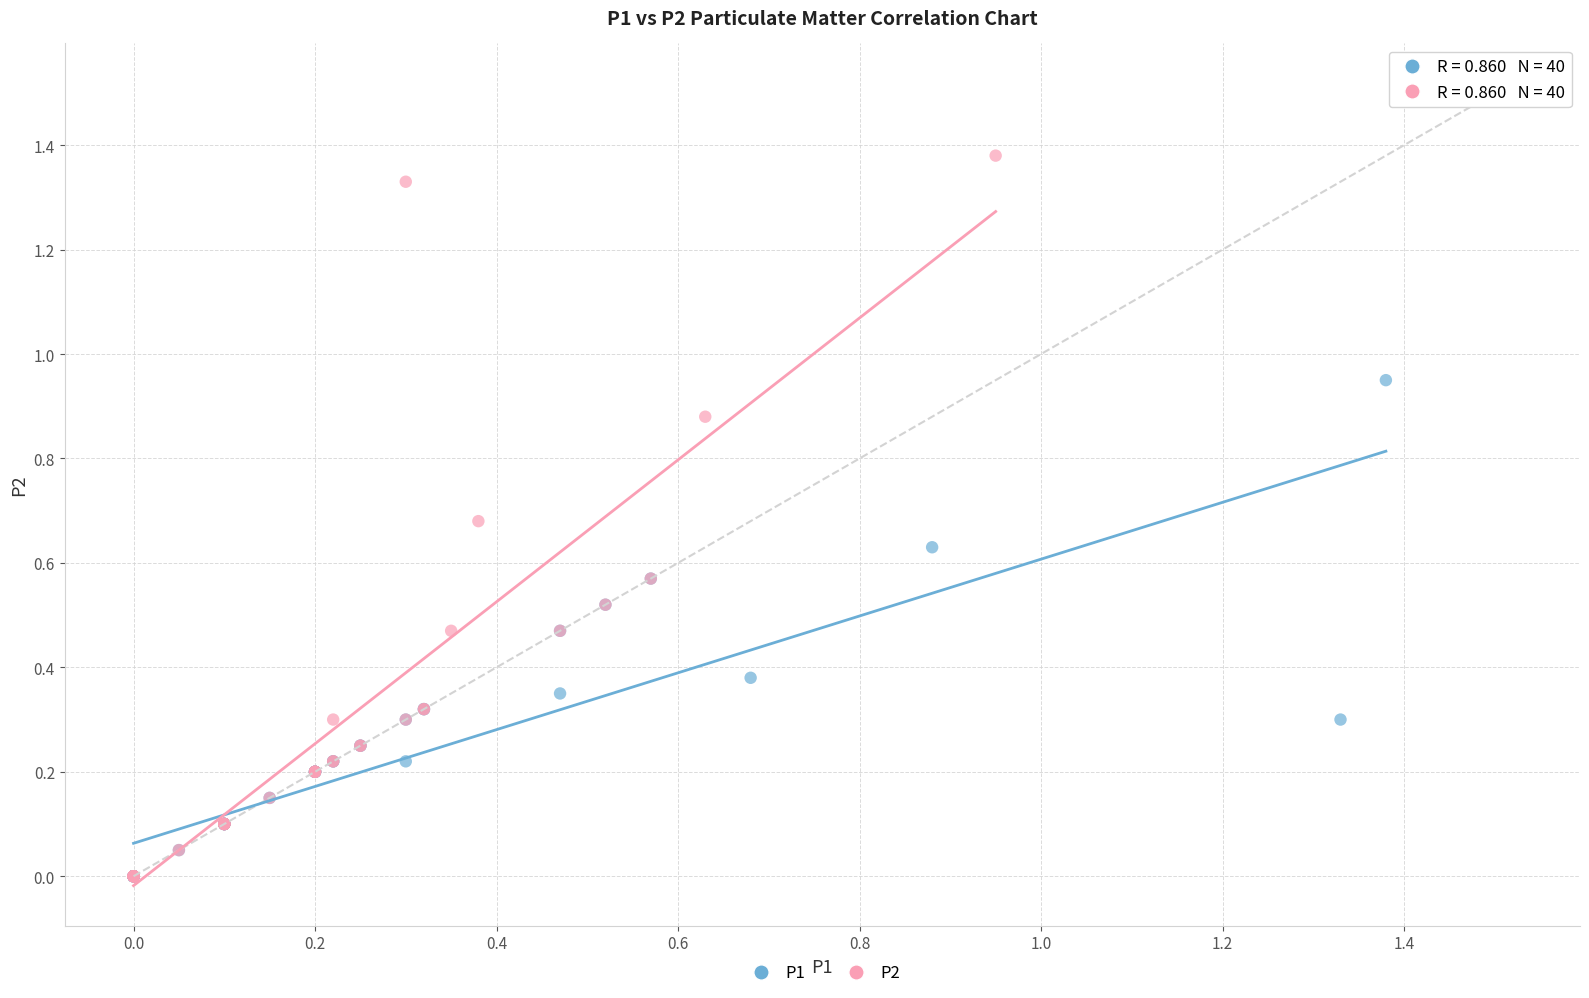

Which series reaches the maximum Y coordinate?

P2